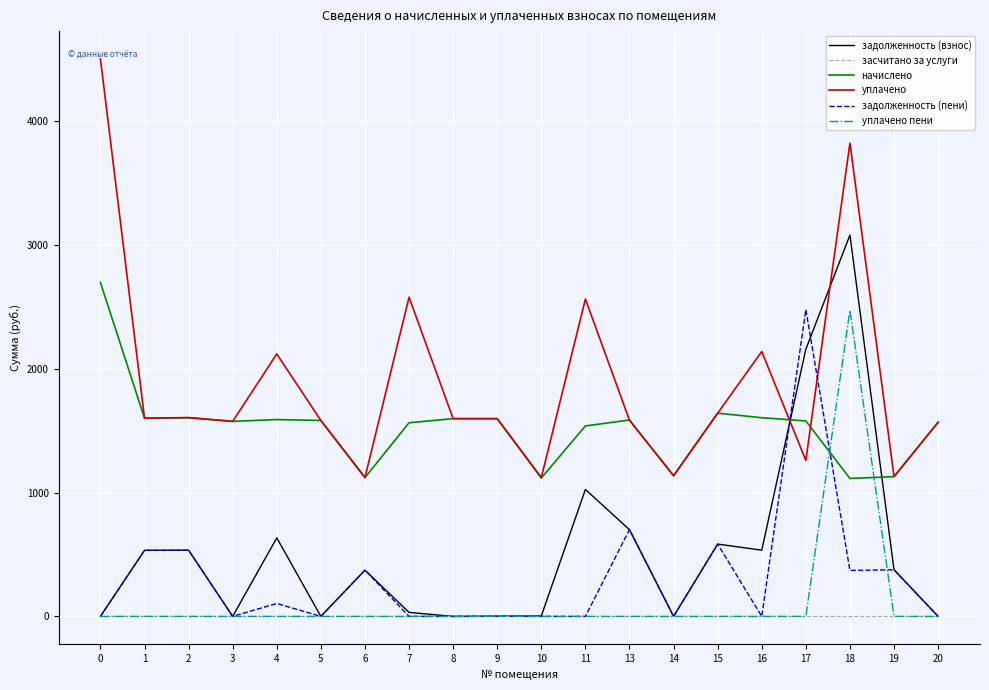

At which category is the sum across all series the highest?

18